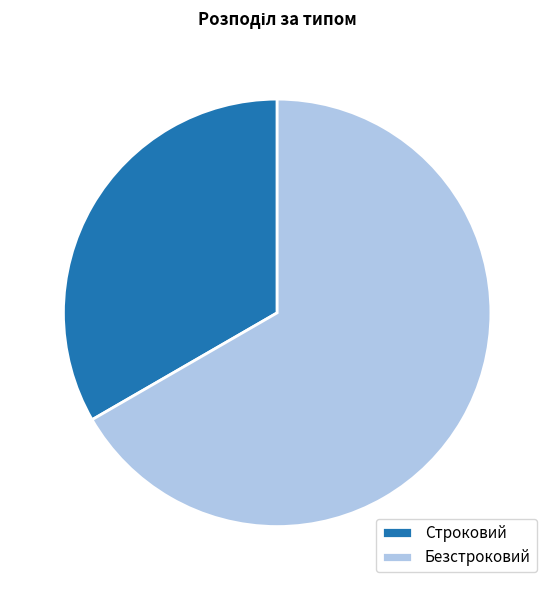

The Строковий slice represents 33% of the pie. True or false?

True